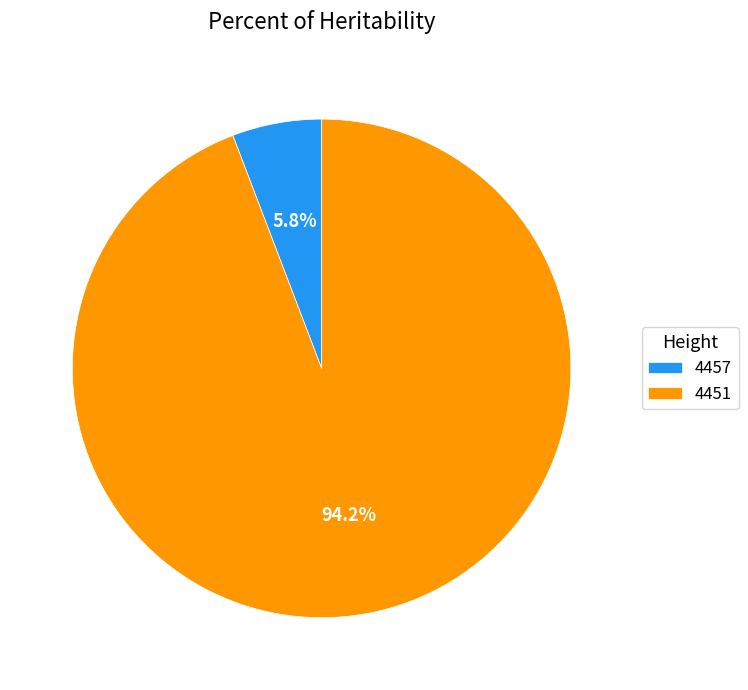

To the nearest percent, what is the average slice percentage?

50%